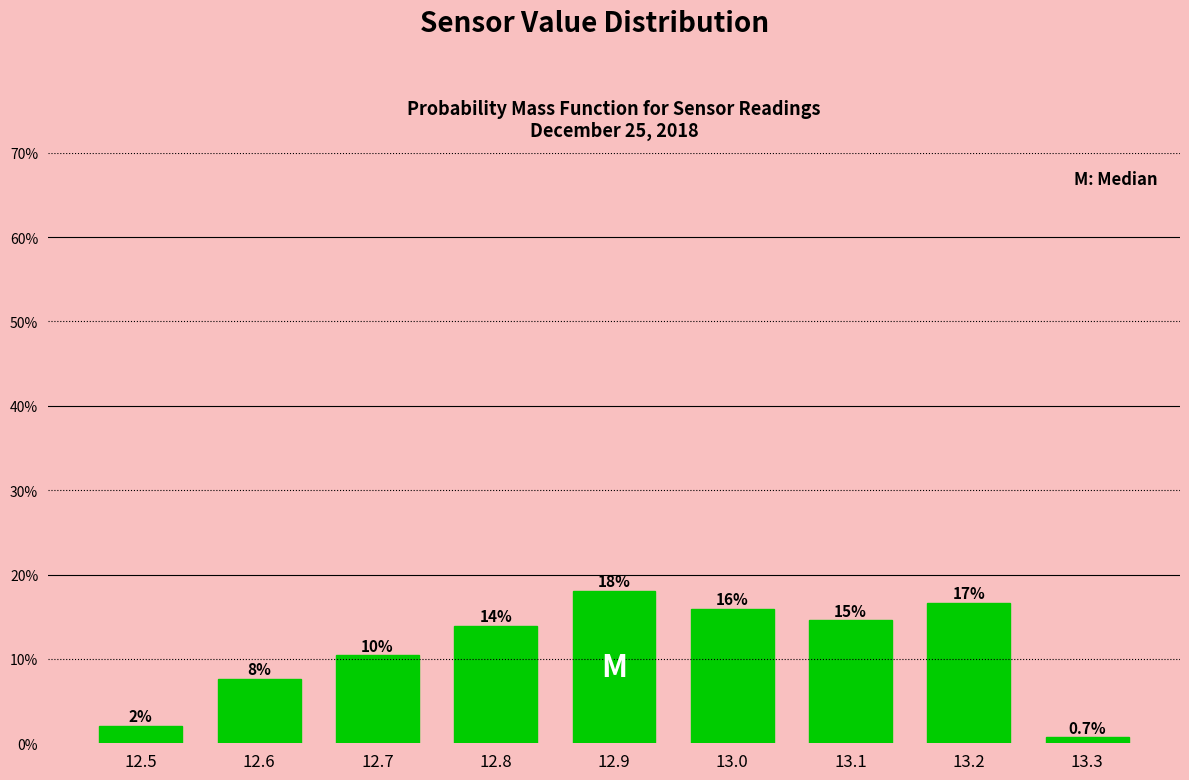

Are the bars horizontal?

No